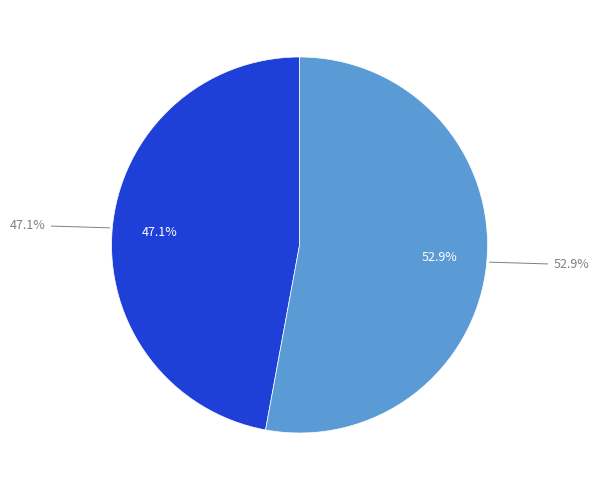

Which slice is the smallest?

Reward Recipient Assignment